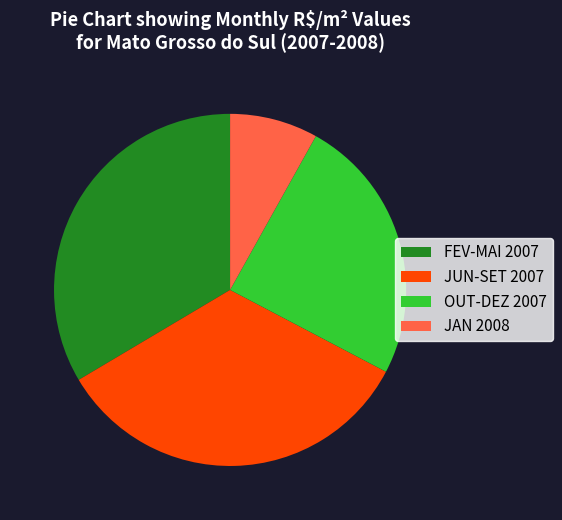

Does JAN 2008 account for over 50% of the chart?

No